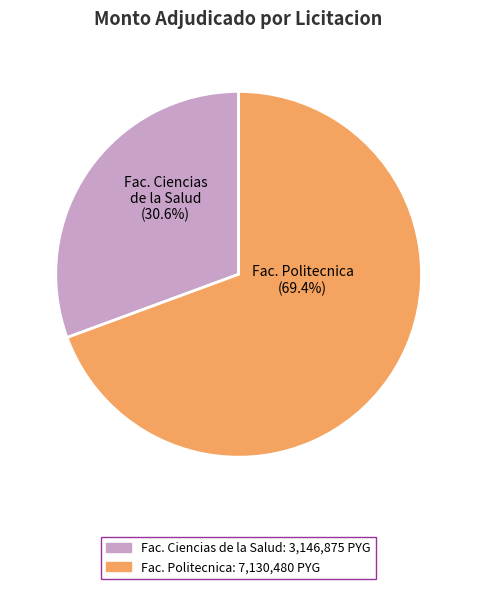

Is there any slice that represents more than half of the pie?

Yes